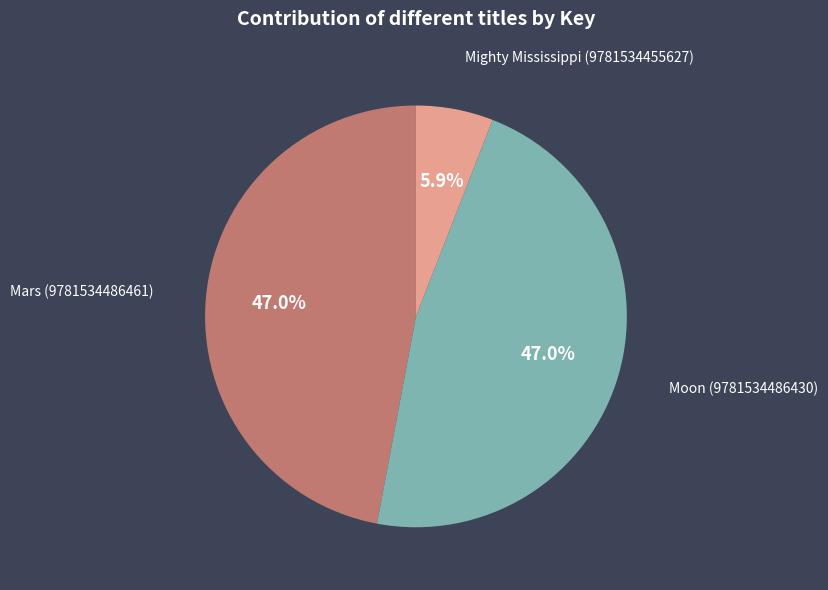

Does Moon (9781534486430) represent more than half of the total?

No